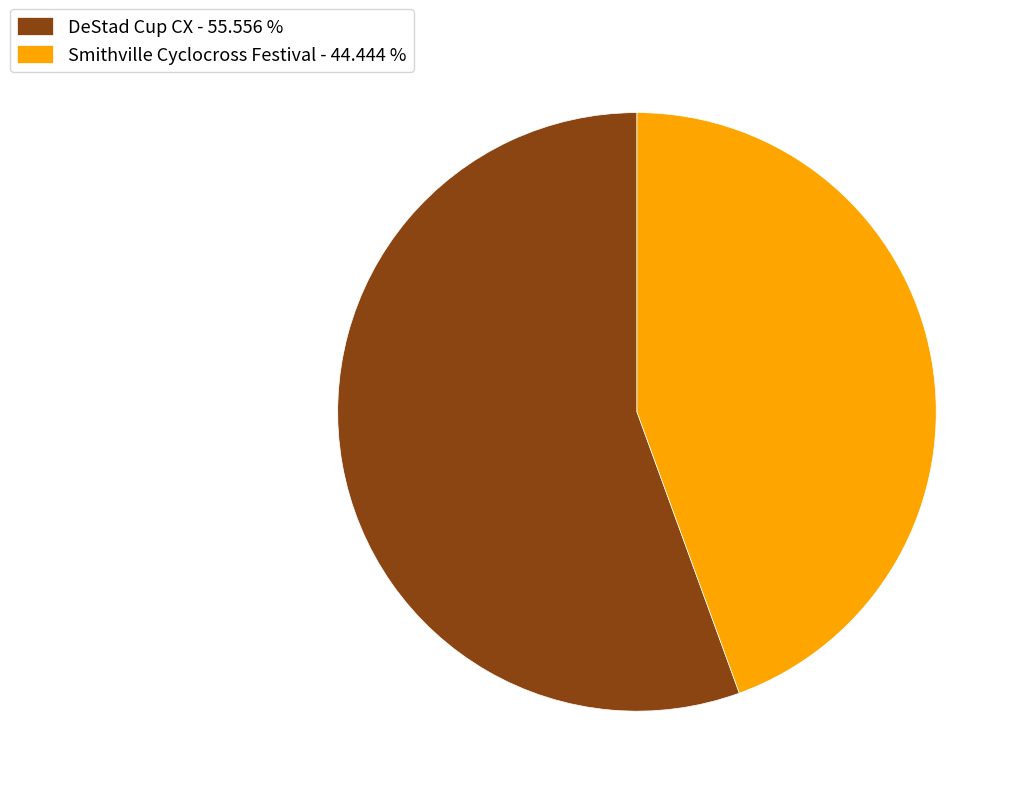

Is there any slice that represents more than half of the pie?

Yes